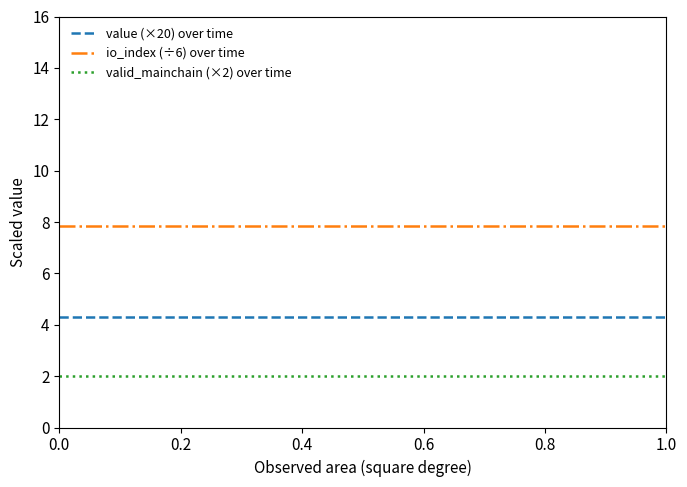

List the series in order of their overall mean, lowest first.

valid_mainchain (×2) over time, value (×20) over time, io_index (÷6) over time